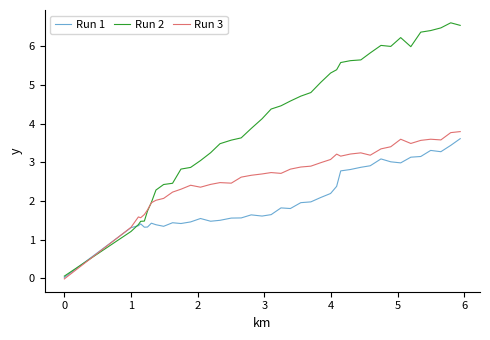

Is this an area chart (filled region under the line)?

No